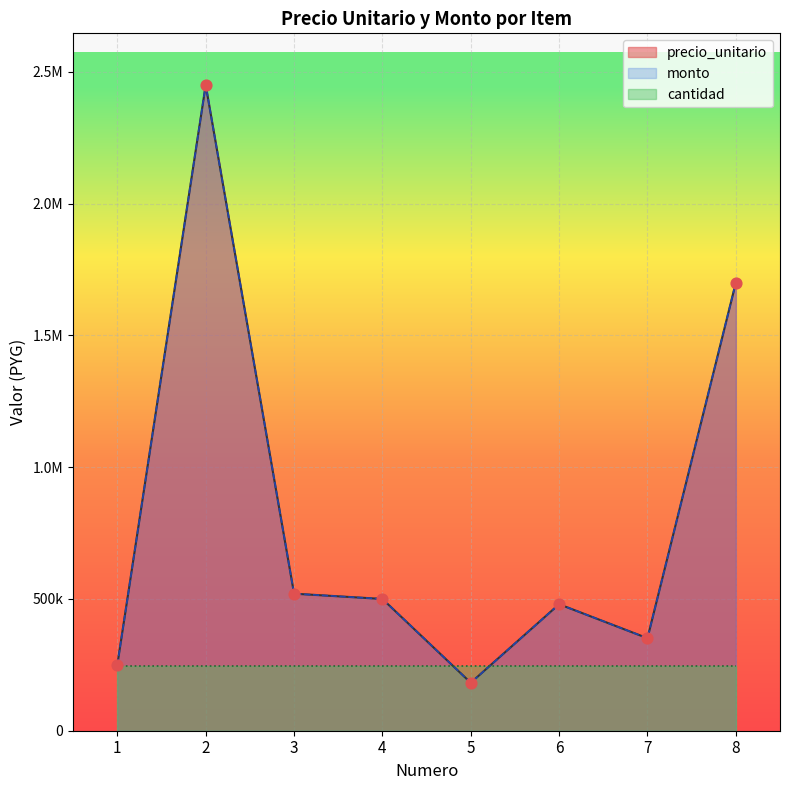

Which series reaches the minimum Y coordinate?

precio_unitario